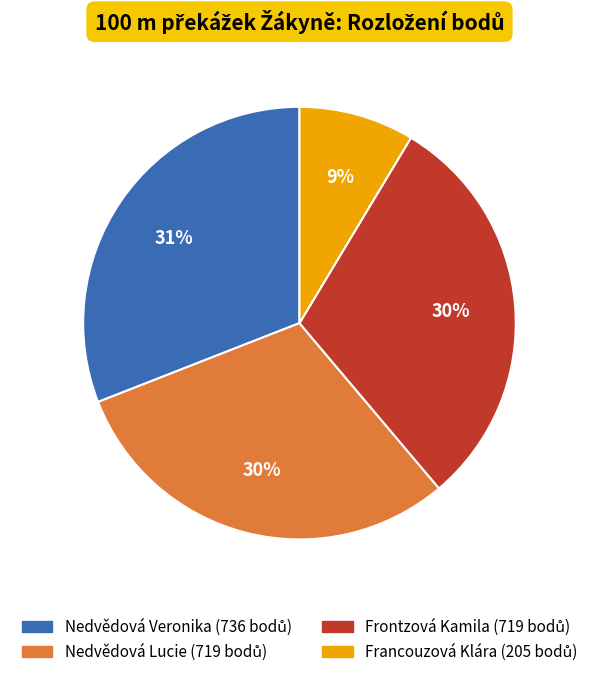

To the nearest percent, what is the average slice percentage?

25%